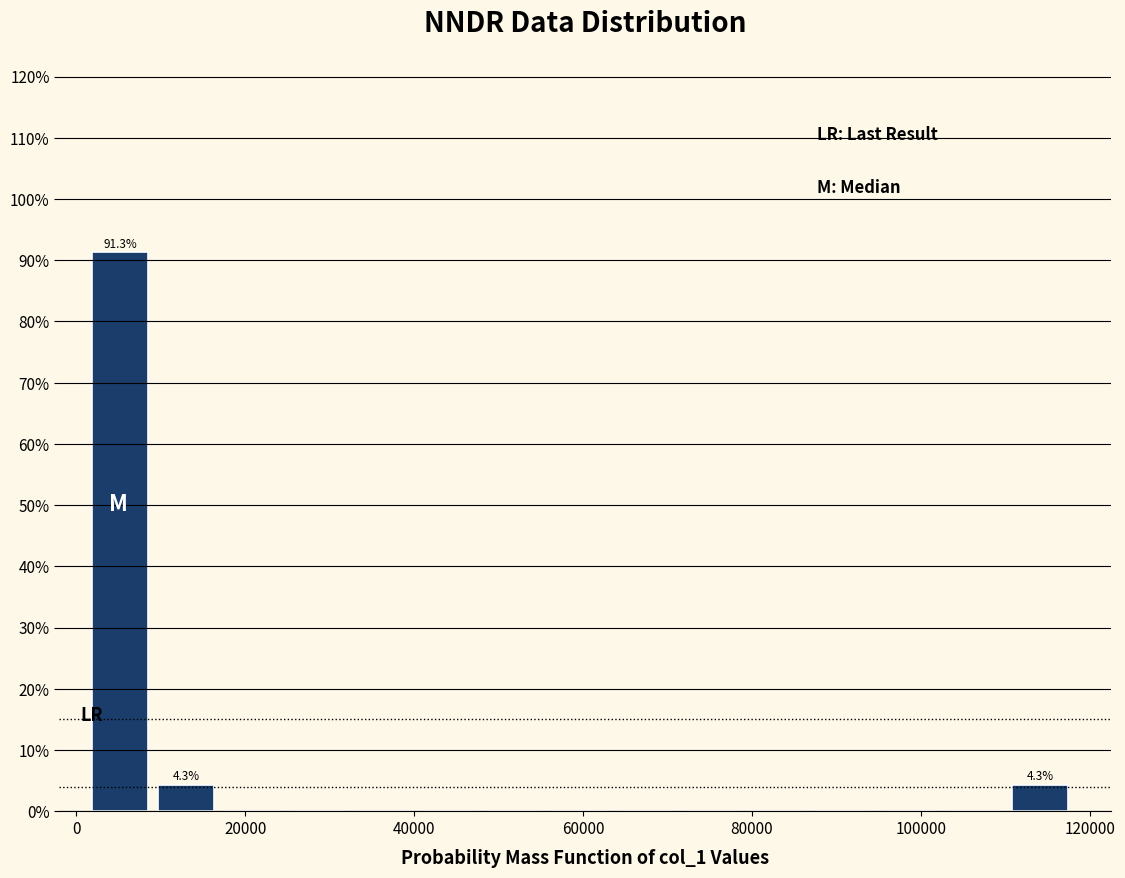

Read against the x-axis, roughly where is the centre of the tallest bar?

6000